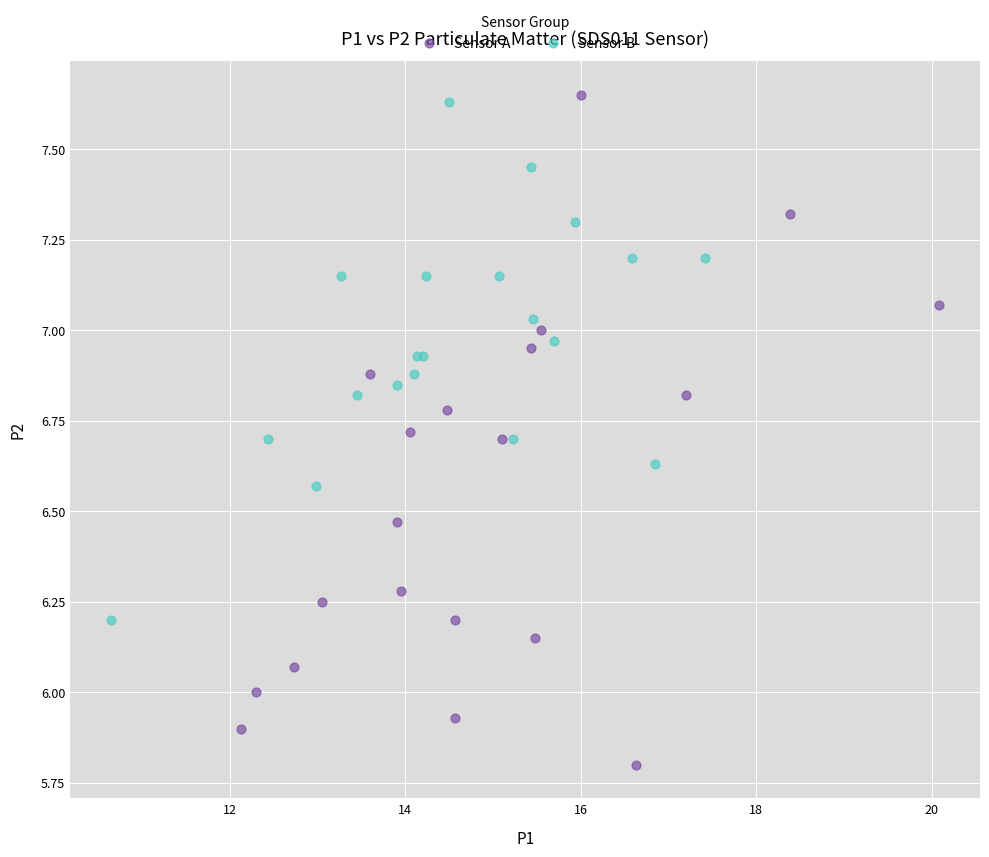

Which series contains the lowest Y value?

Sensor A